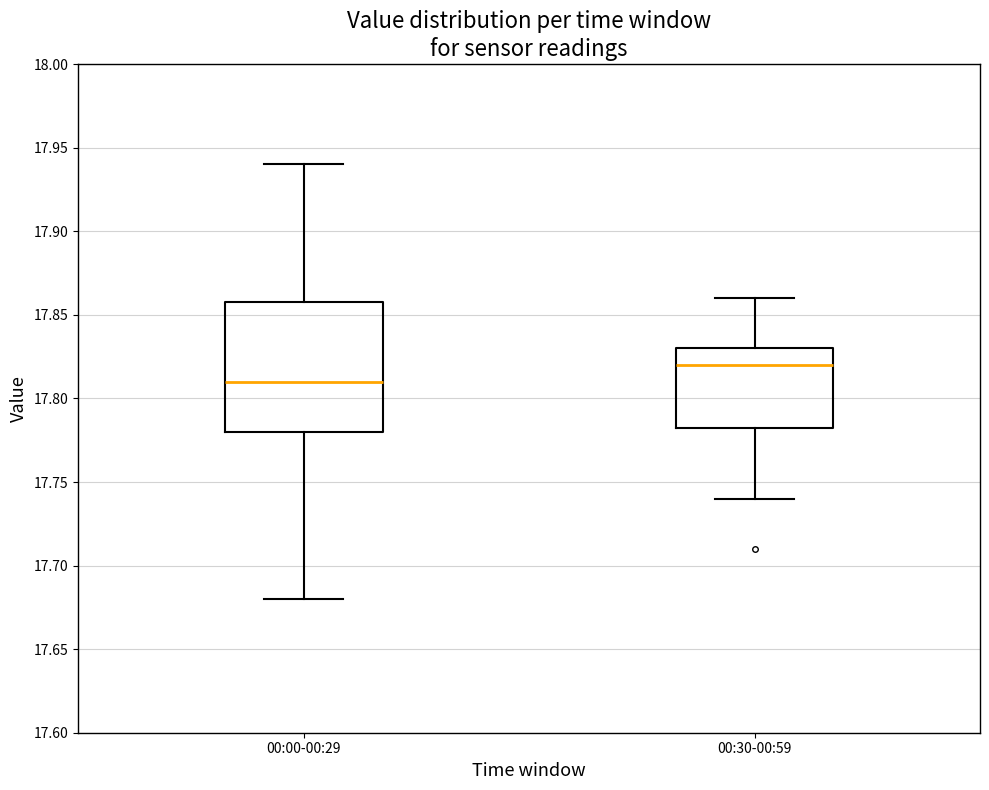

Comparing the boxes themselves (not the whiskers), which one is the tallest?

00:00-00:29